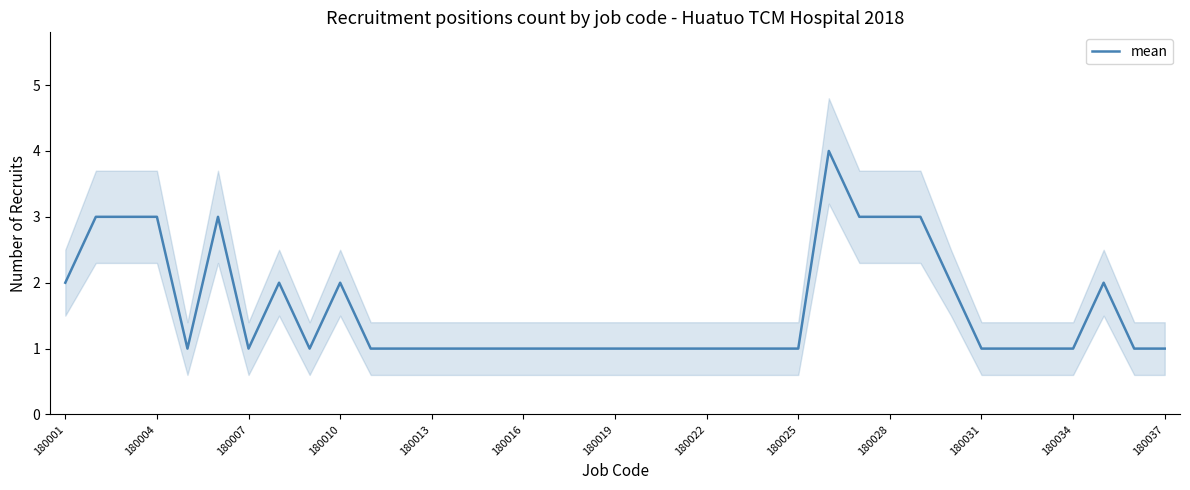

What is the value of the 8th point from the left?

2